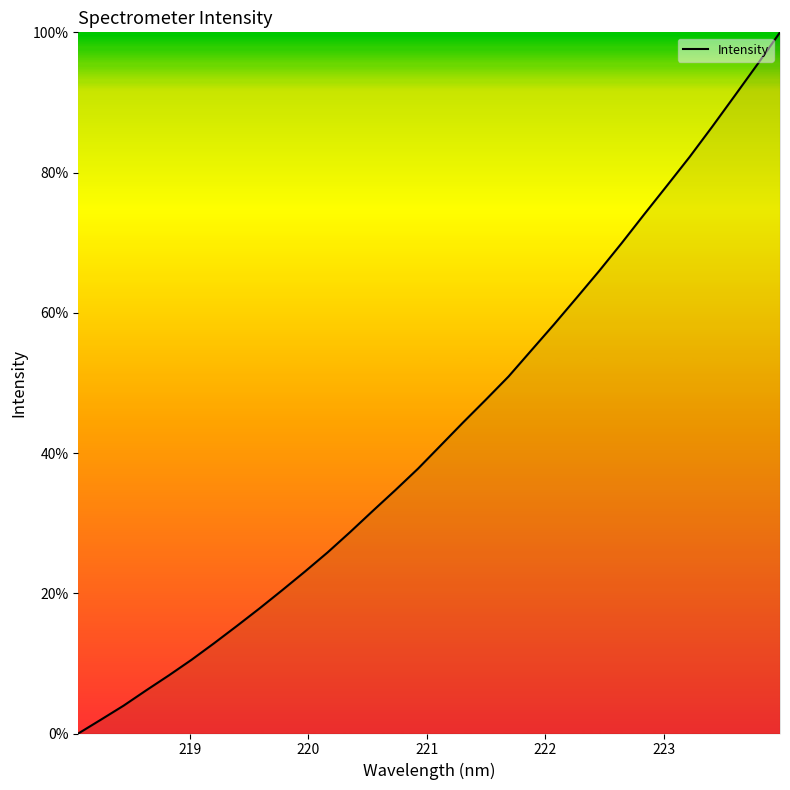

What is the sum of all values?

1381.6